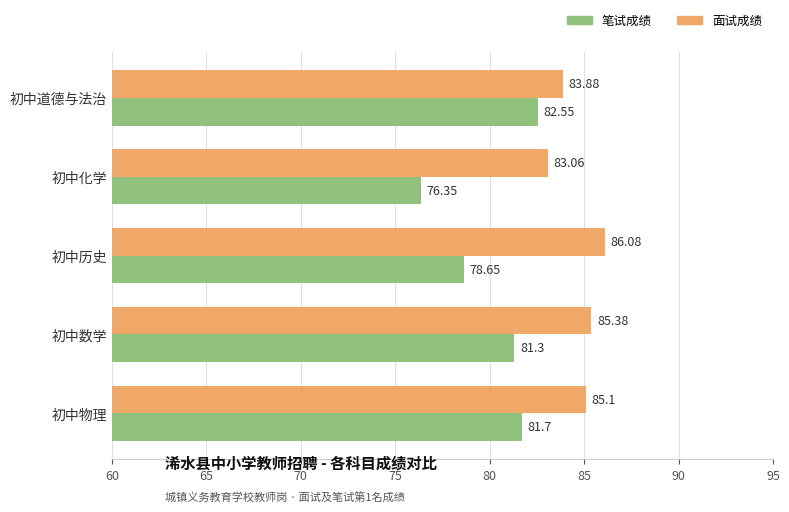

Rank the series by their average value, from highest to lowest.

面试成绩, 笔试成绩